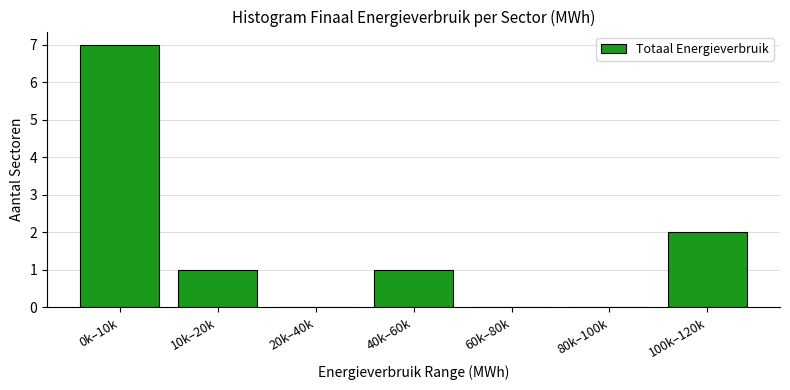

What is the sum of all values?

11